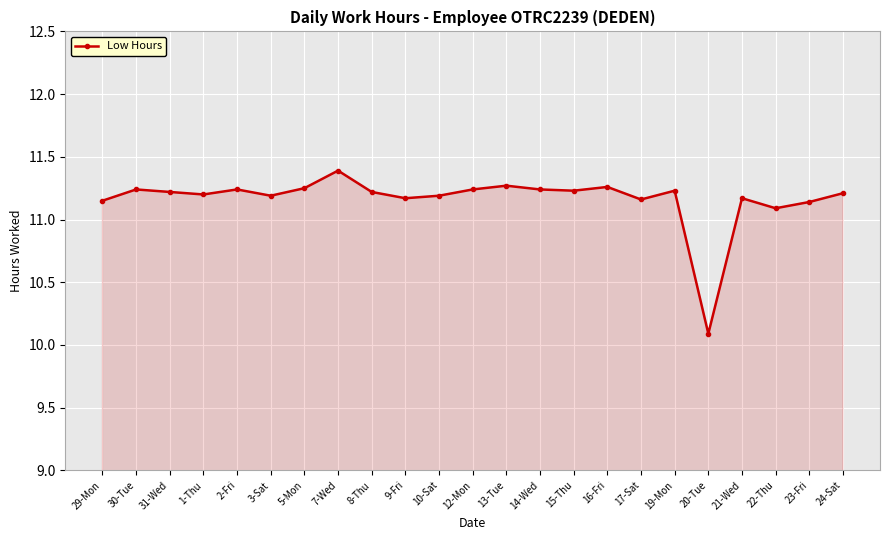

What is the change in value from 29-Mon to 31-Wed?

+0.1